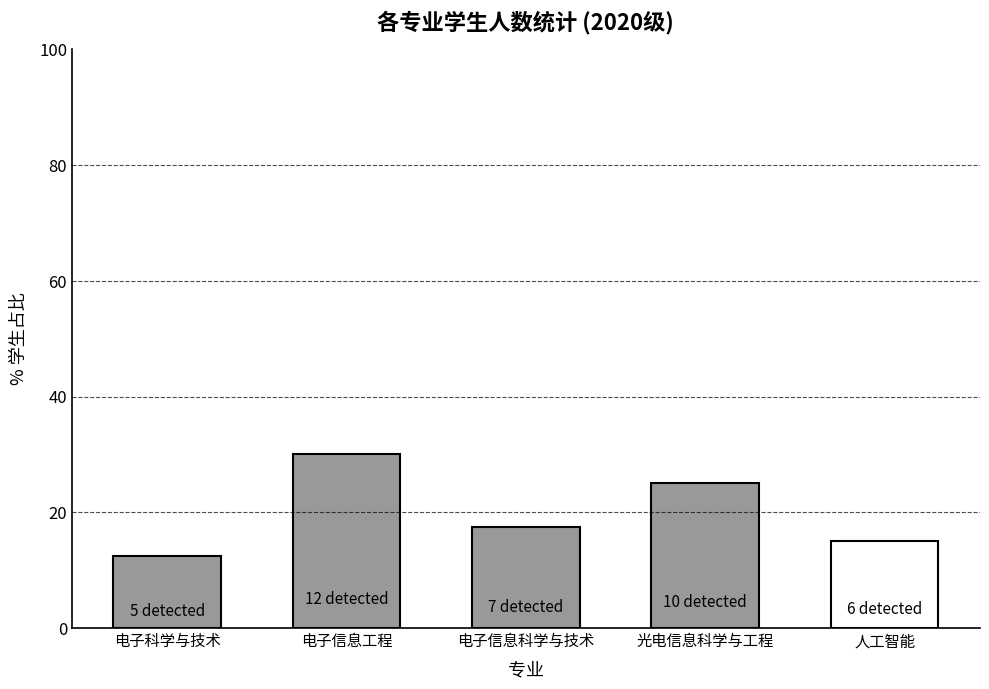

What is the label of the 2nd bar from the left?

电子信息工程